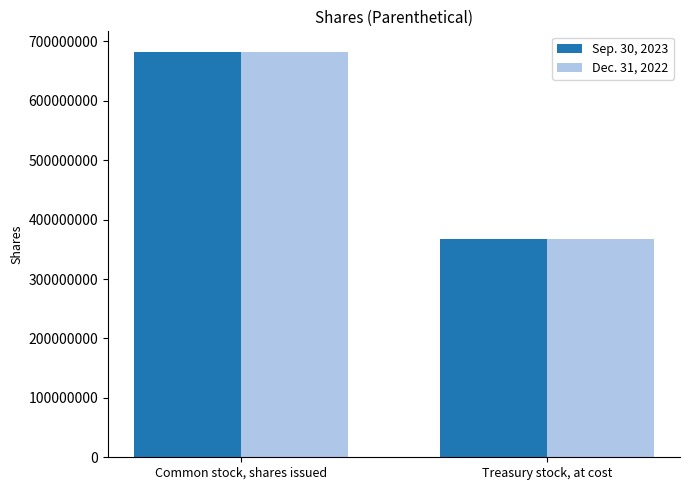

What is the minimum value for Sep. 30, 2023?

367662311